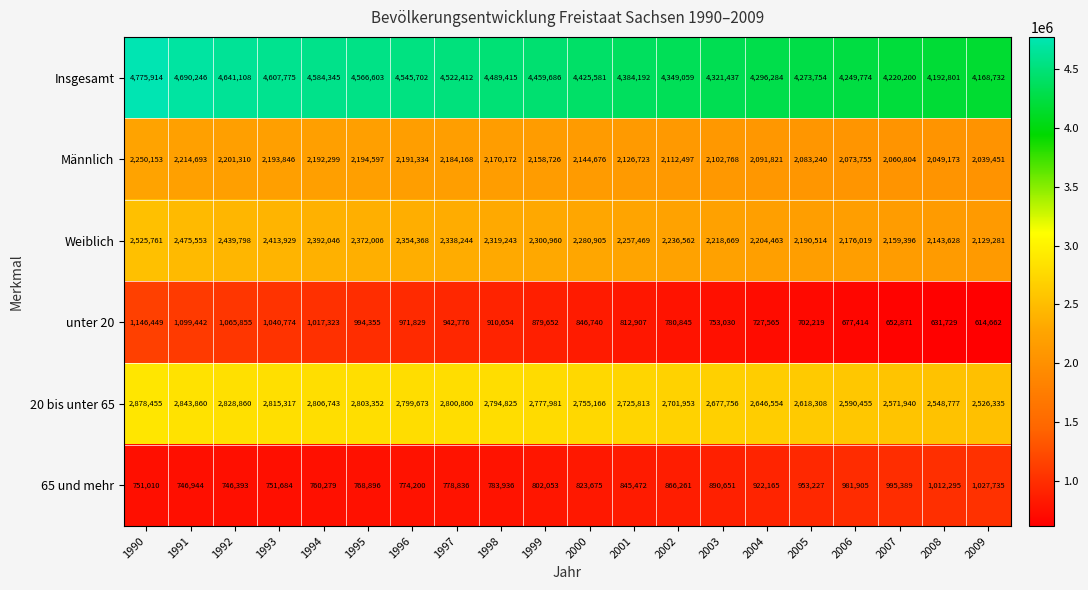

Rank the series by their maximum value, from highest to lowest.

Insgesamt, 20 bis unter 65, Weiblich, Männlich, unter 20, 65 und mehr